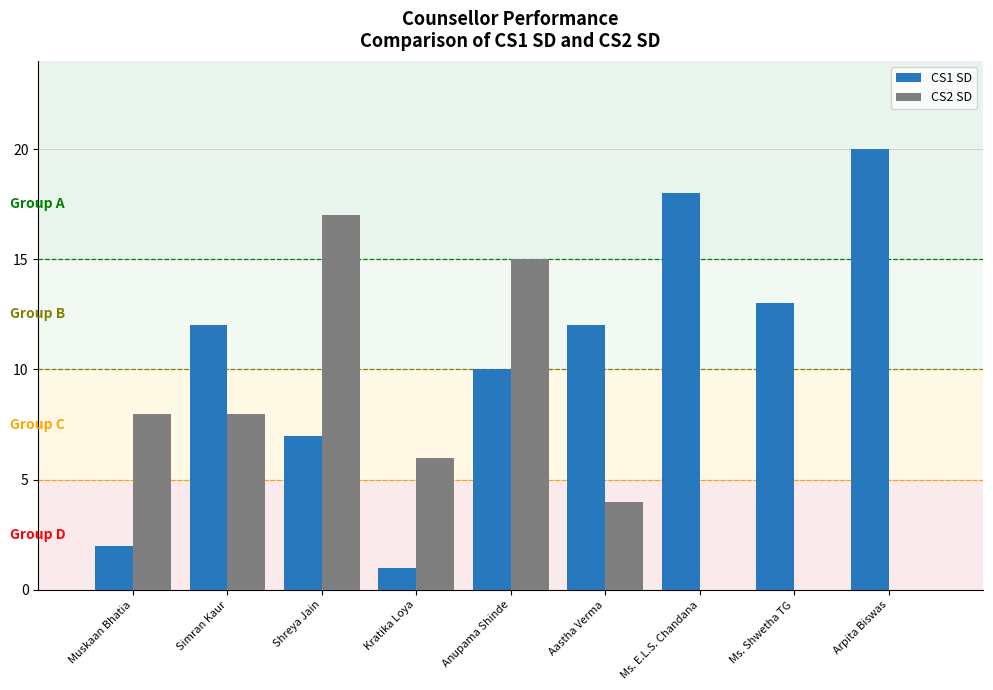

At which category is the sum across all series the highest?

Anupama Shinde